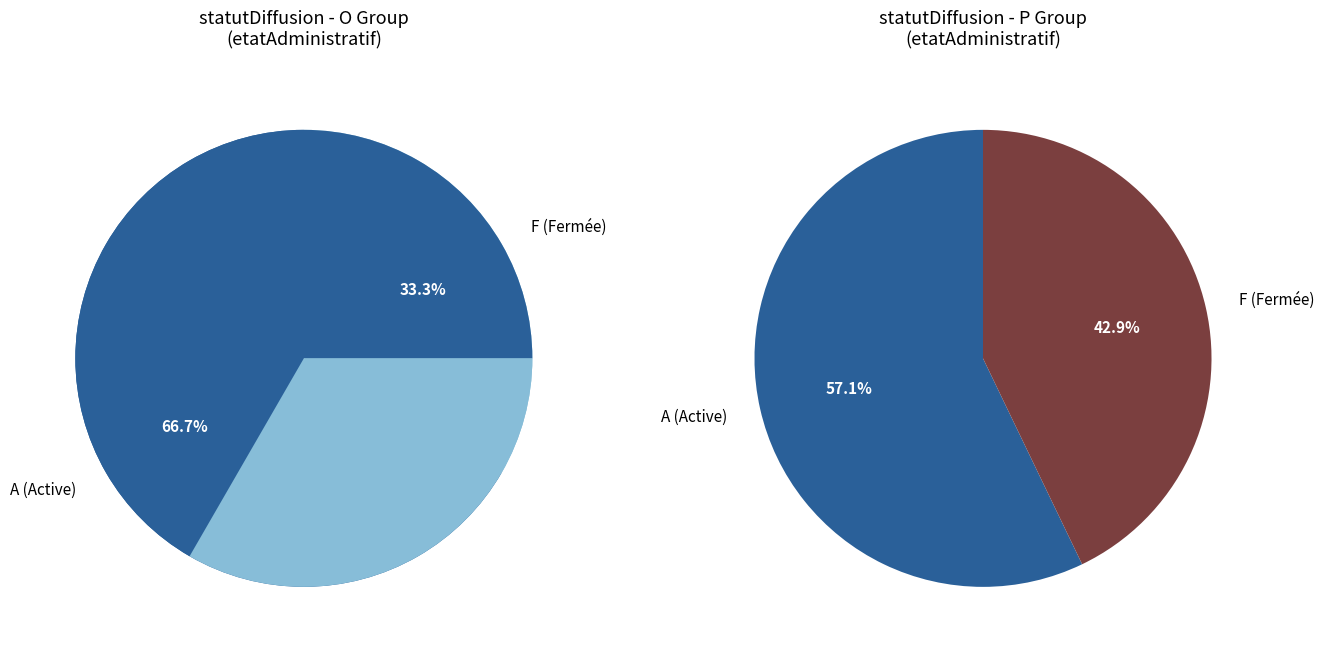

How many segments does this pie chart have?

2